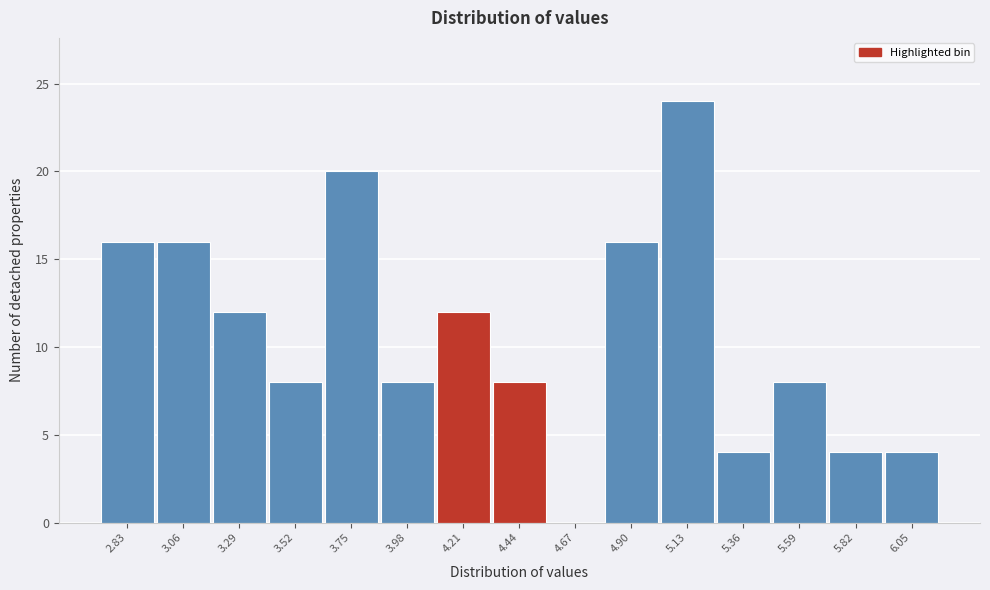

Reading left to right, list all the values displayed in this chart.

2.83=16	3.06=16	3.29=12	3.52=8	3.75=20	3.98=8	4.21=12	4.44=8	4.67=0	4.90=16	5.13=24	5.36=4	5.59=8	5.82=4	6.05=4